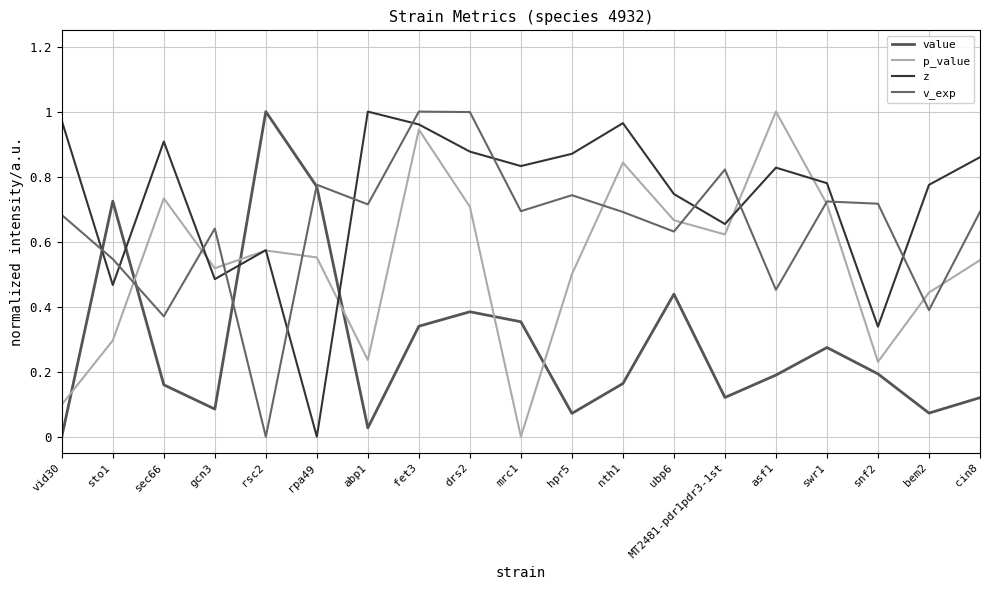

What is the maximum value for v_exp?

1.0